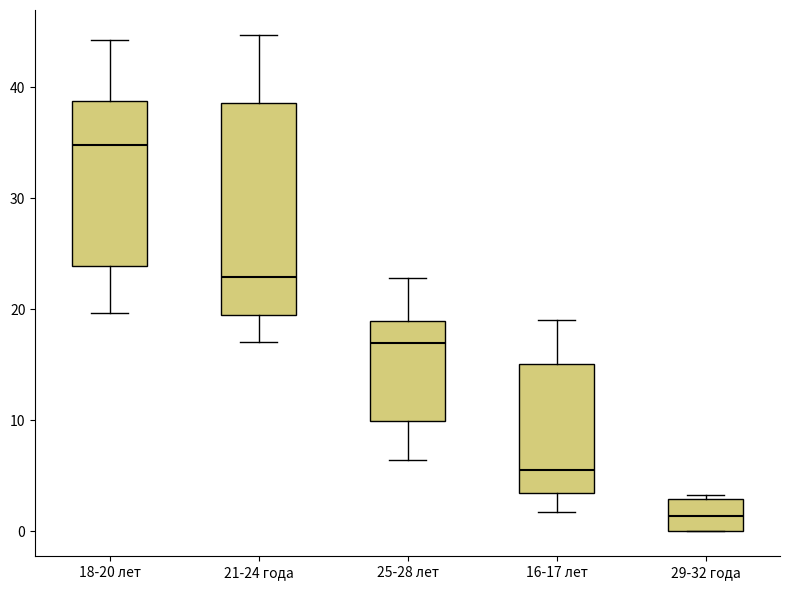

Comparing the boxes themselves (not the whiskers), which one is the tallest?

21-24 года